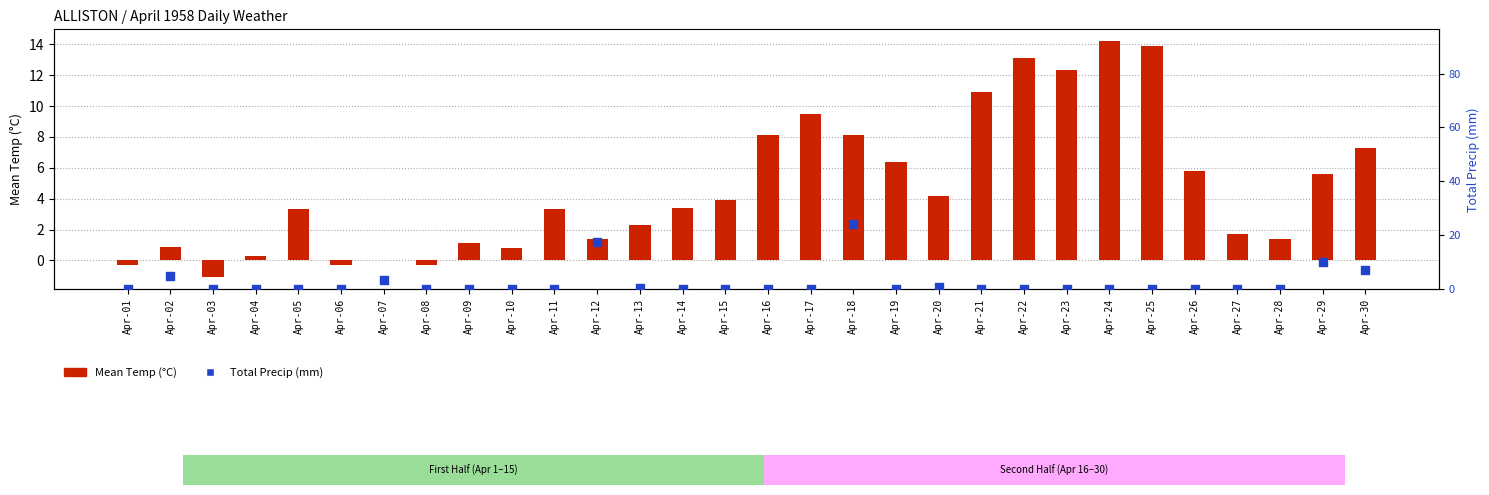

Which series has the widest spread of Y values?

Total Precip (mm)